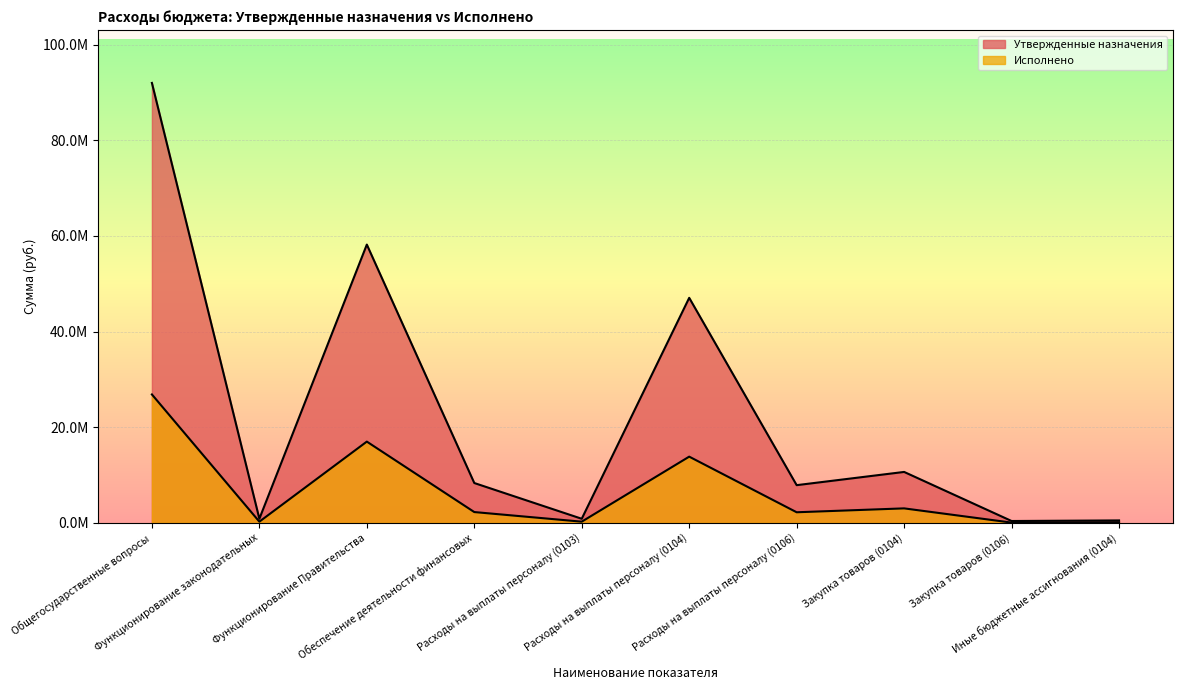

Which label corresponds to the largest value in the chart?

Общегосударственные вопросы